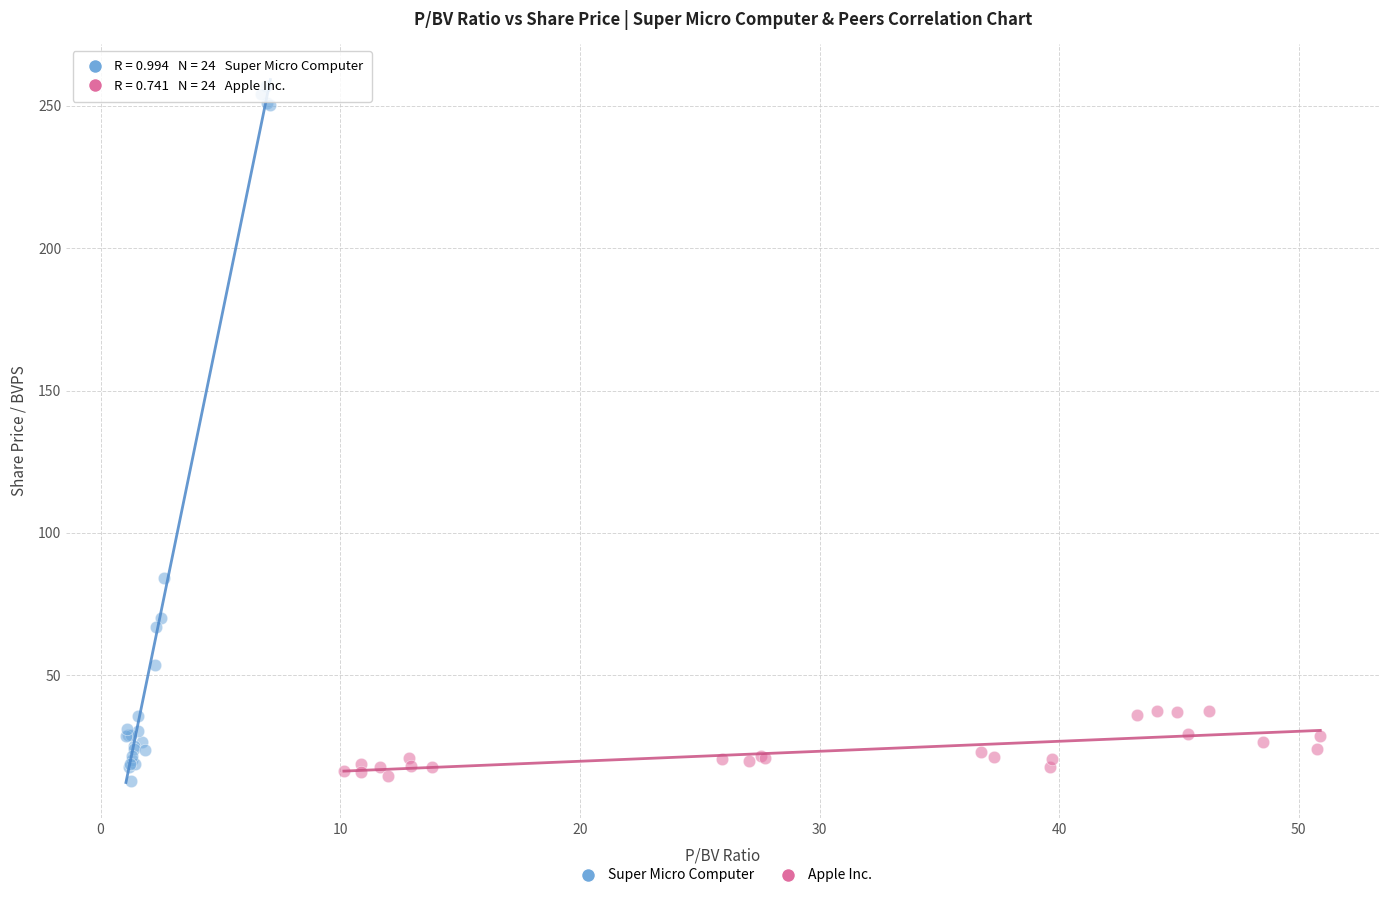

Which series has the widest spread of Y values?

Super Micro Computer